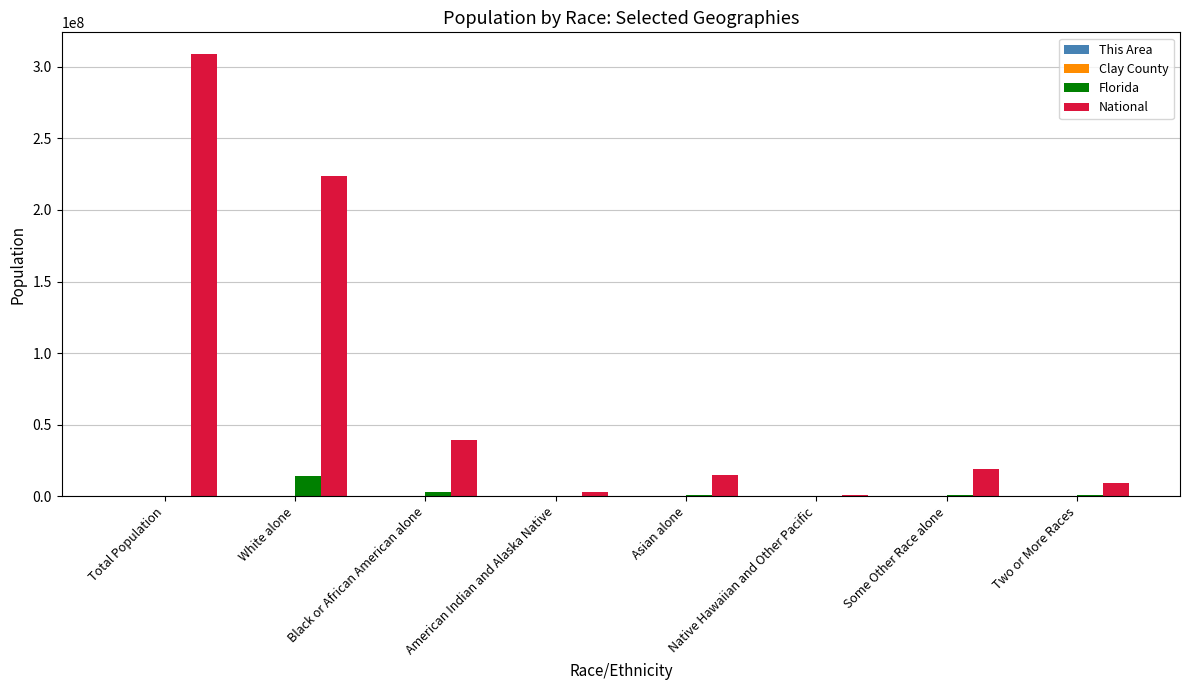

What is the sum of all Florida values?

18992175